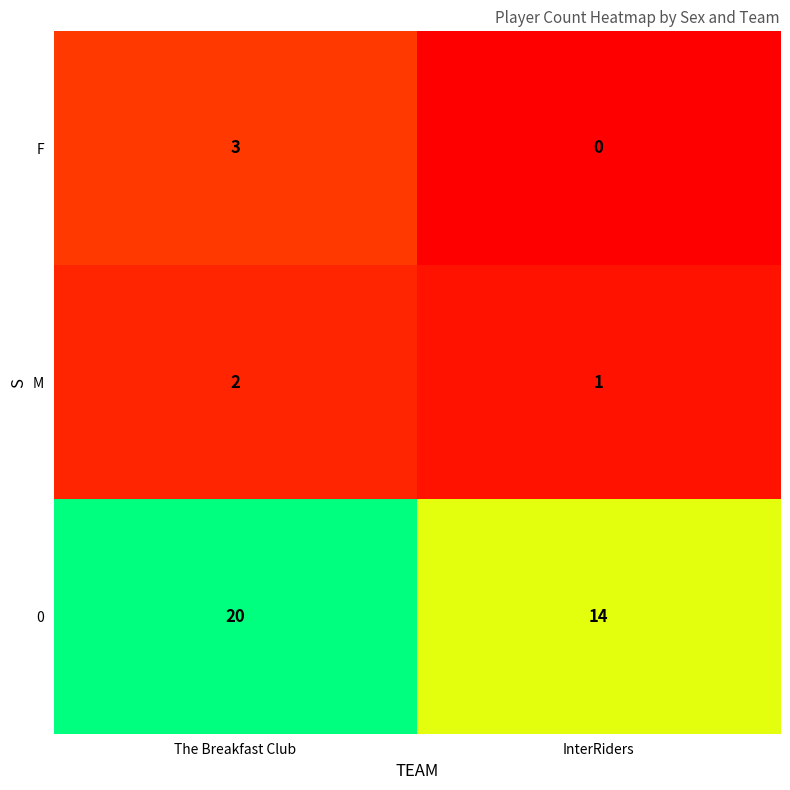

True or false: F has a value of 0 at InterRiders.

True